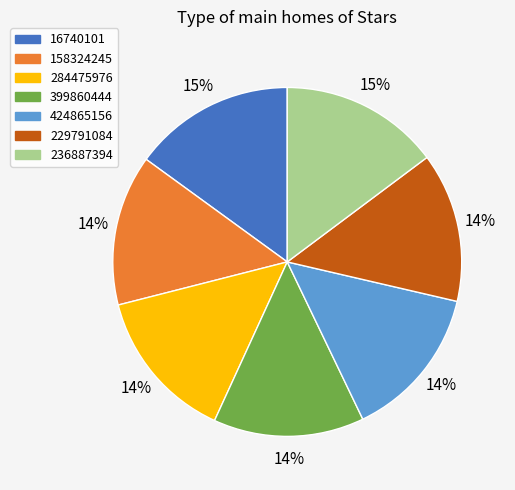

To the nearest percent, what is the combined percentage of 158324245 and 399860444?

28%